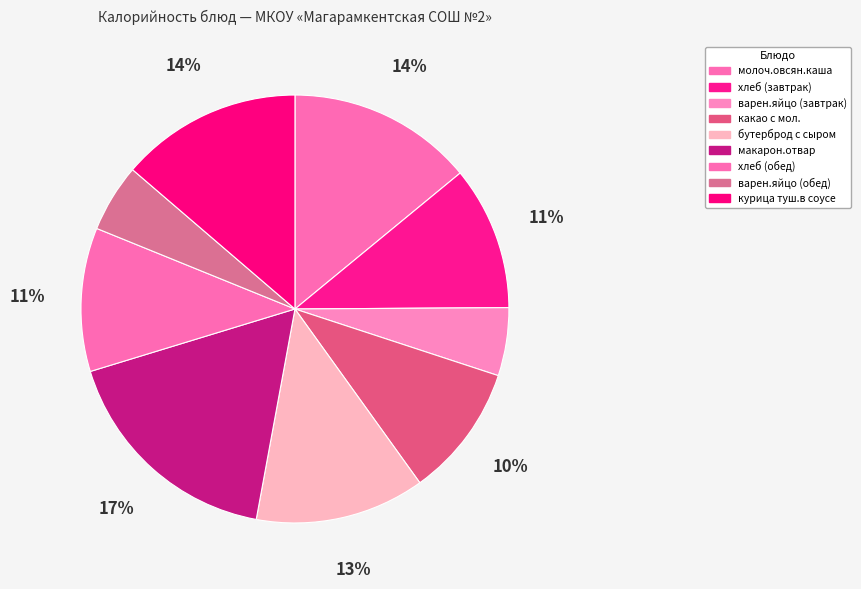

What is the smallest slice in the pie chart?

варен.яйцо (завтрак)